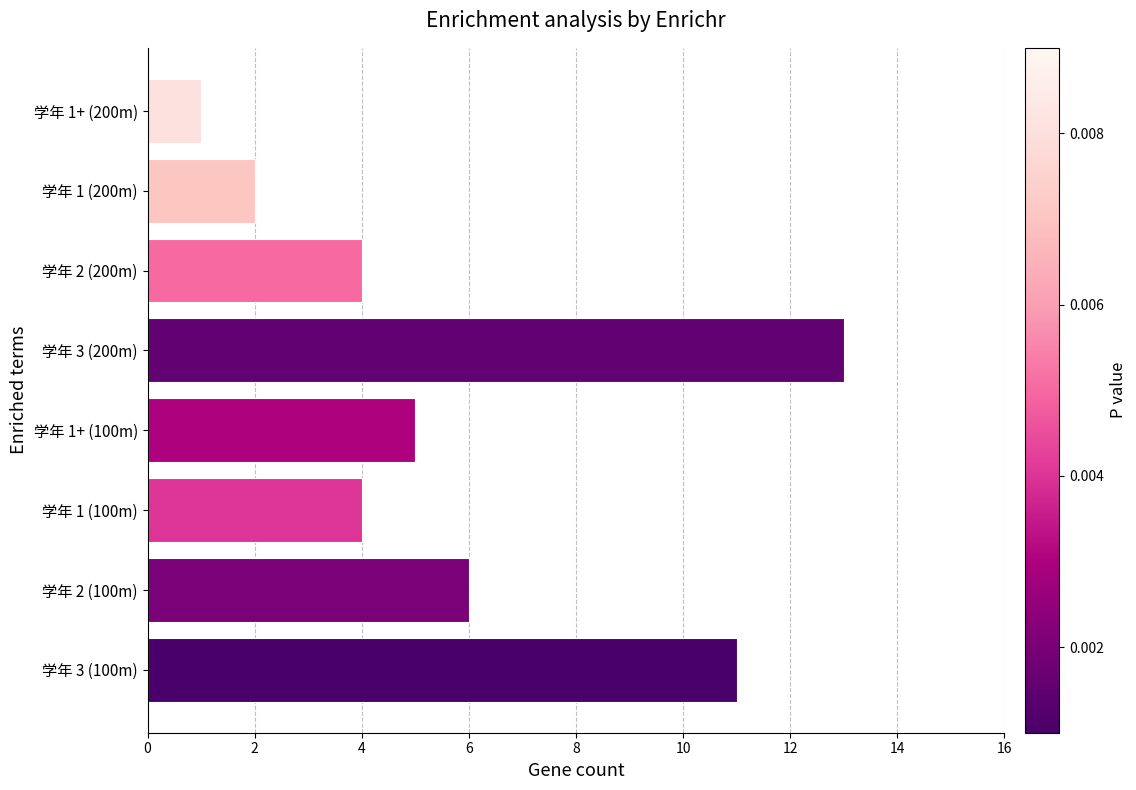

Is it true that the value at 学年 2 (100m) is 6?

True